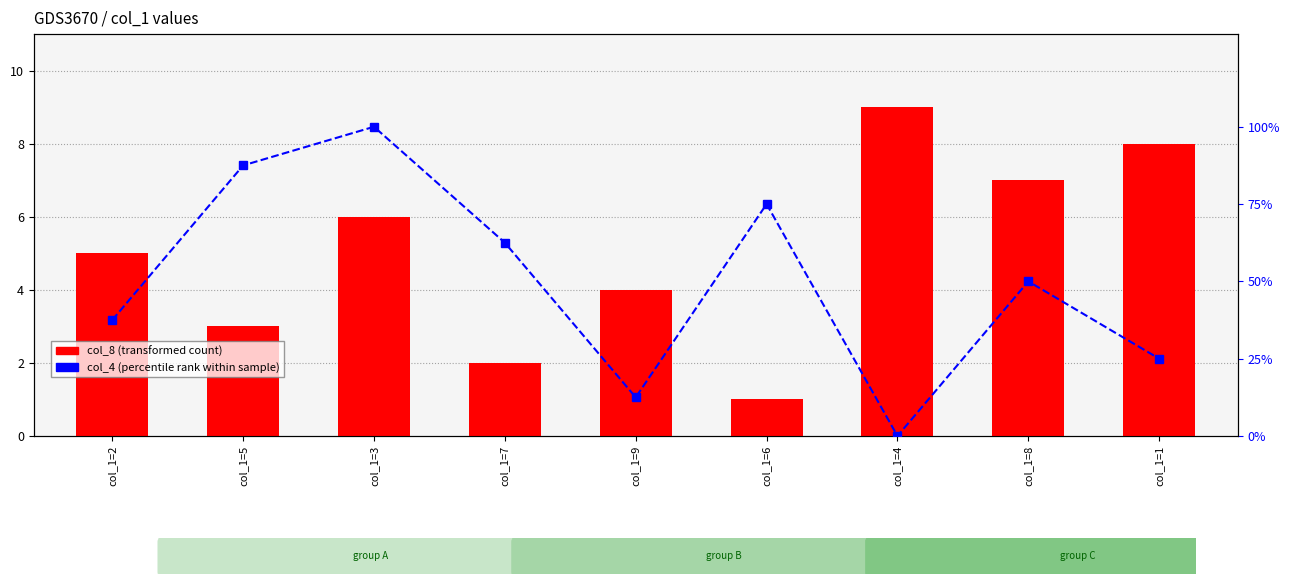

How many values in col_4 (percentile rank within sample) are above zero?

8